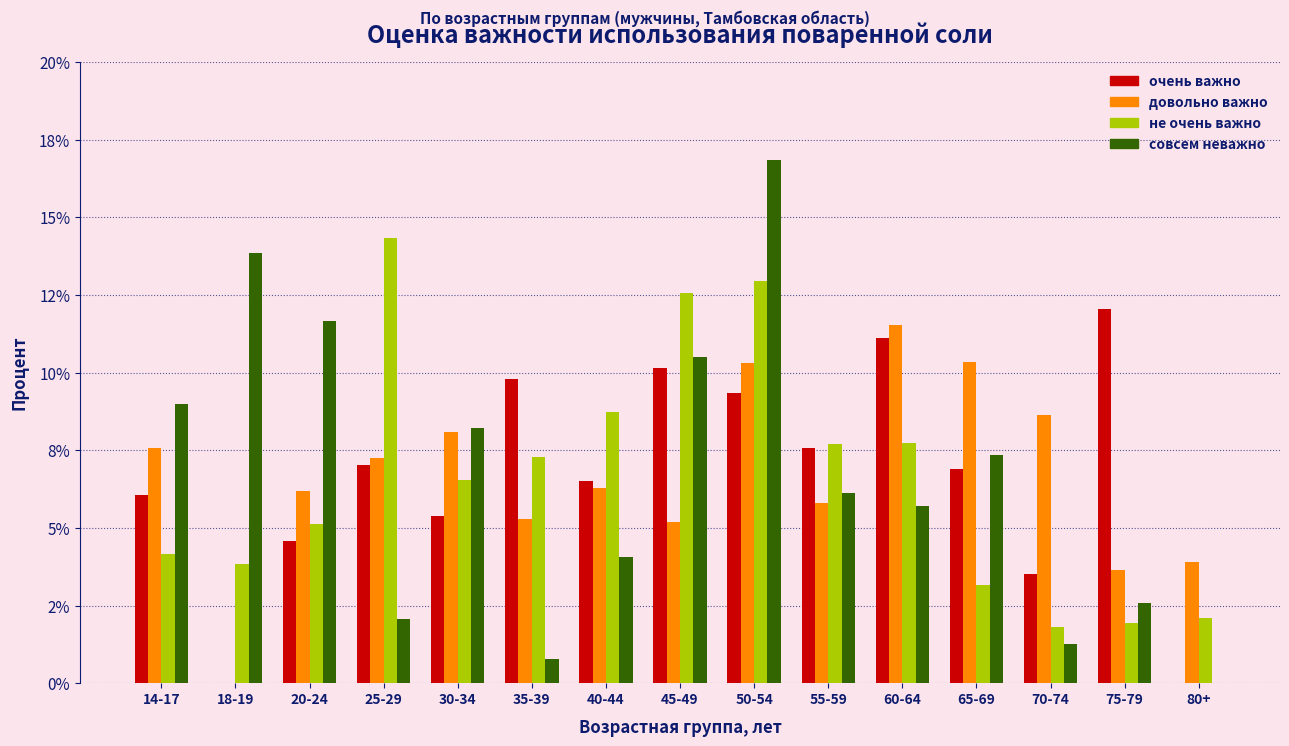

What are all the series names shown in the legend?

очень важно, довольно важно, не очень важно, совсем неважно